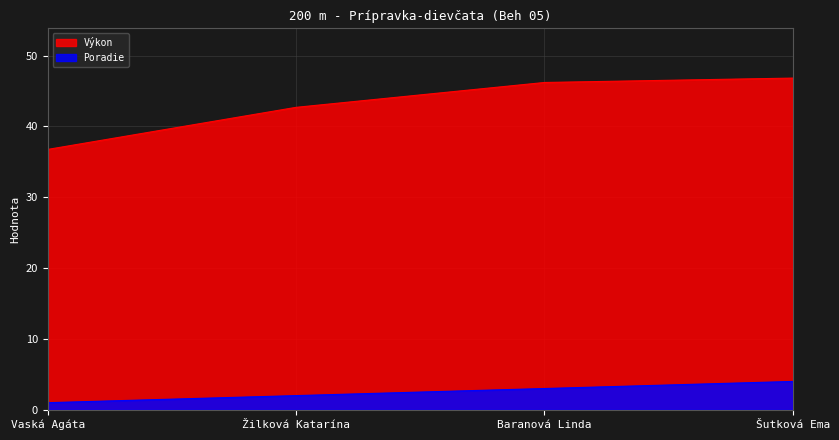

What is the difference between the Výkon values at Šutková Ema and Vaská Agáta?

10.1